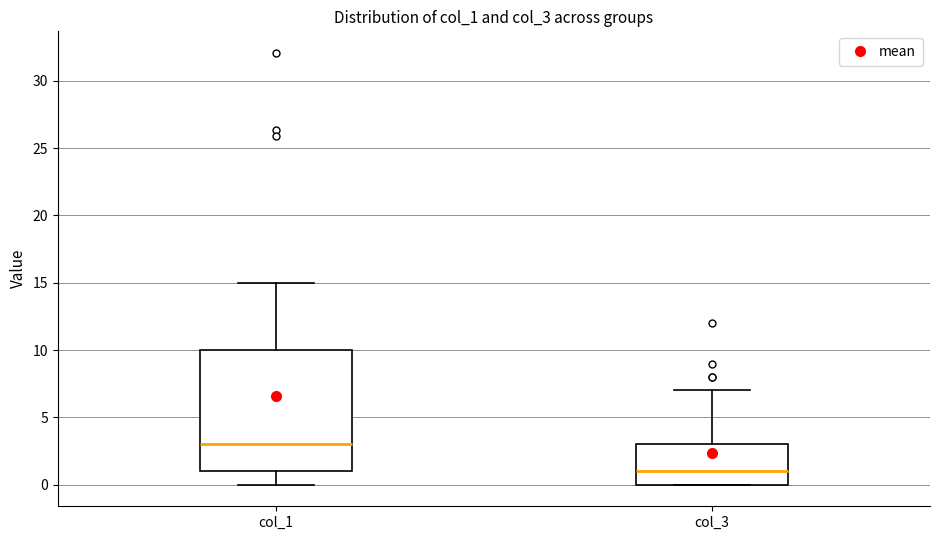

Which box's median line is the highest?

col_1